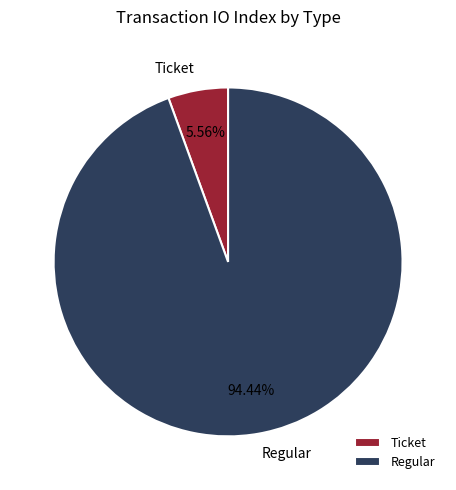

How many segments does this pie chart have?

2